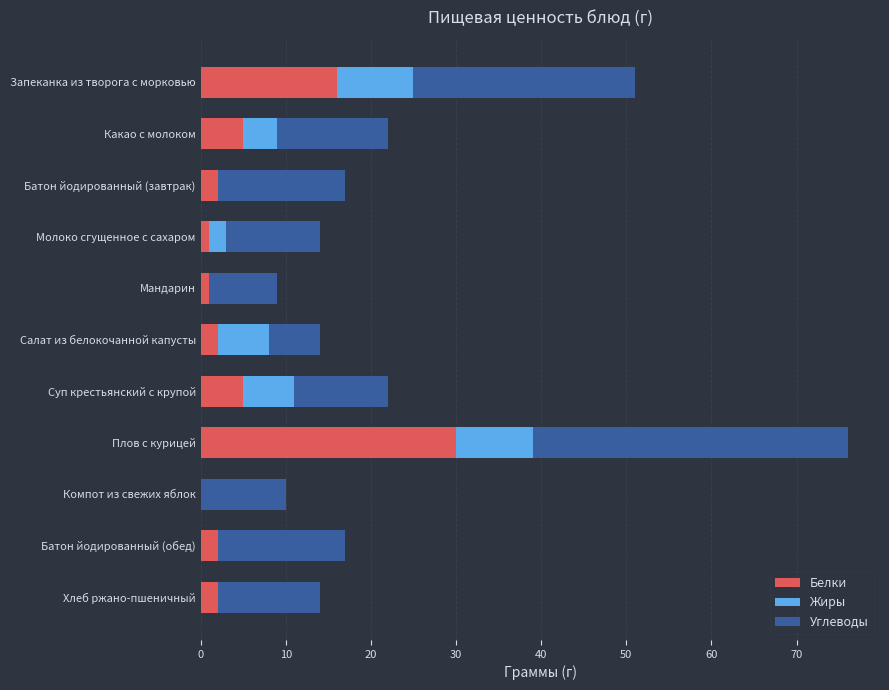

The value of Белки at Компот из свежих яблок is -14. True or false?

False